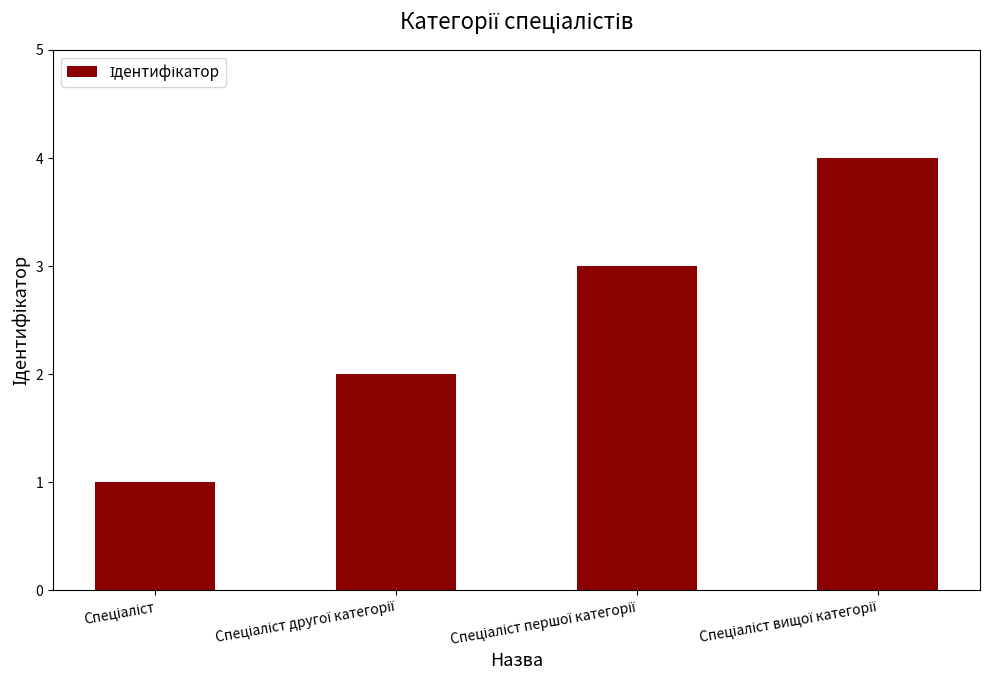

What is the greatest value displayed?

4